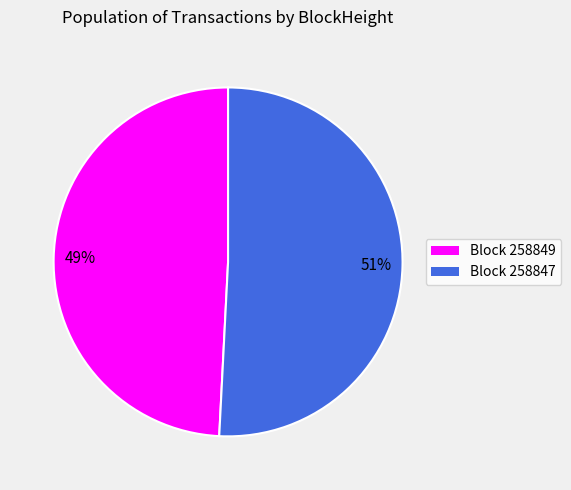

To the nearest percent, what is the difference between the largest and smallest slice percentages?

2%